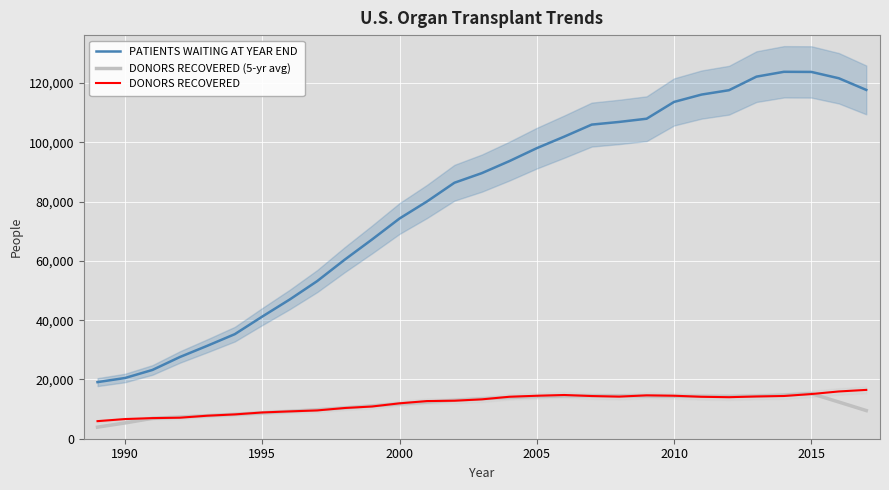

Read the DONORS RECOVERED value at 1990.

6632.0